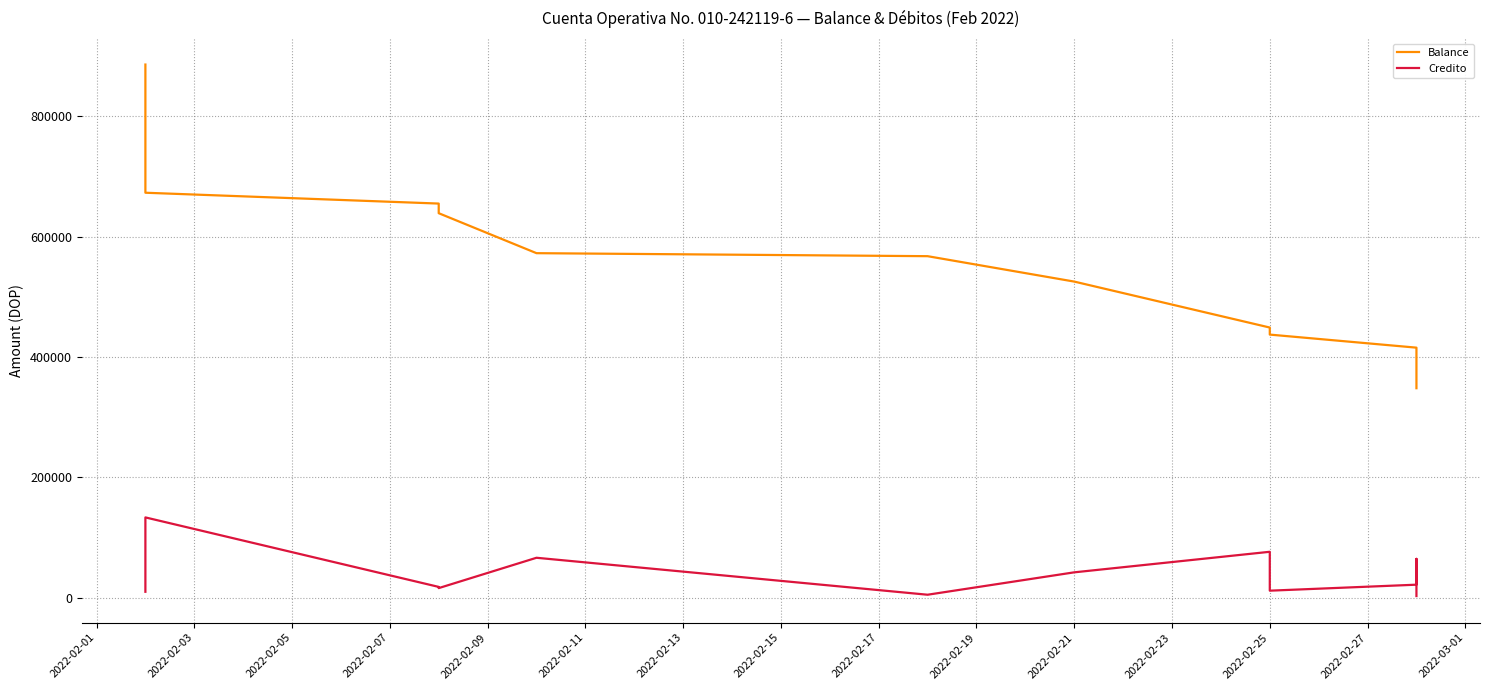

What is the difference between the maximum and minimum values in the Balance series?

537668.0